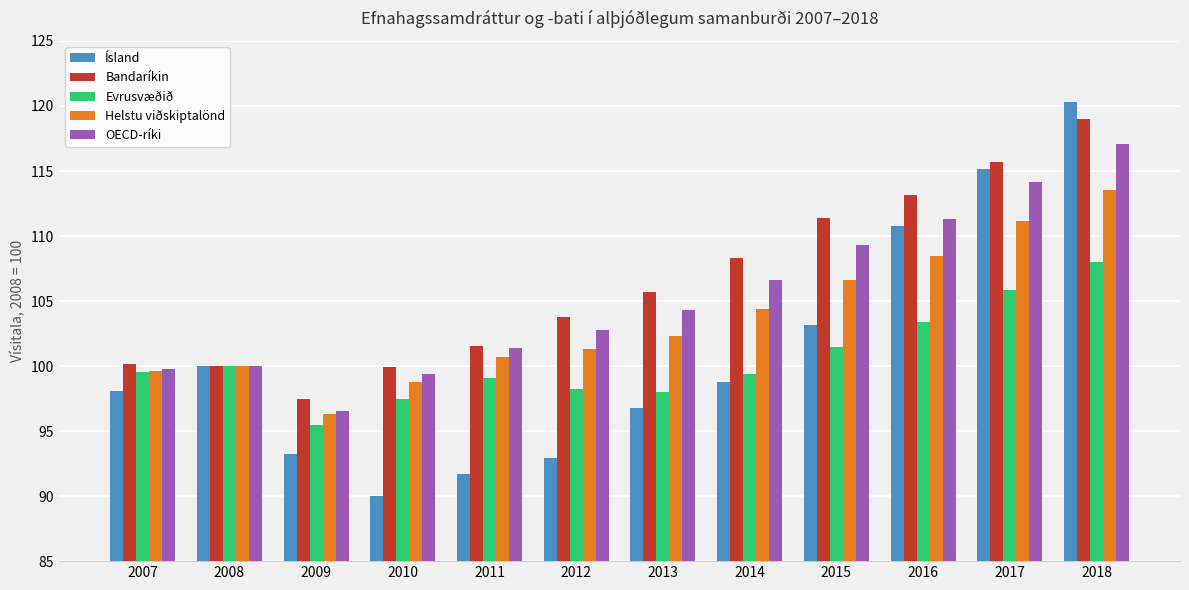

What are all the series names shown in the legend?

Ísland, Bandaríkin, Evrusvæðið, Helstu viðskiptalönd, OECD-ríki